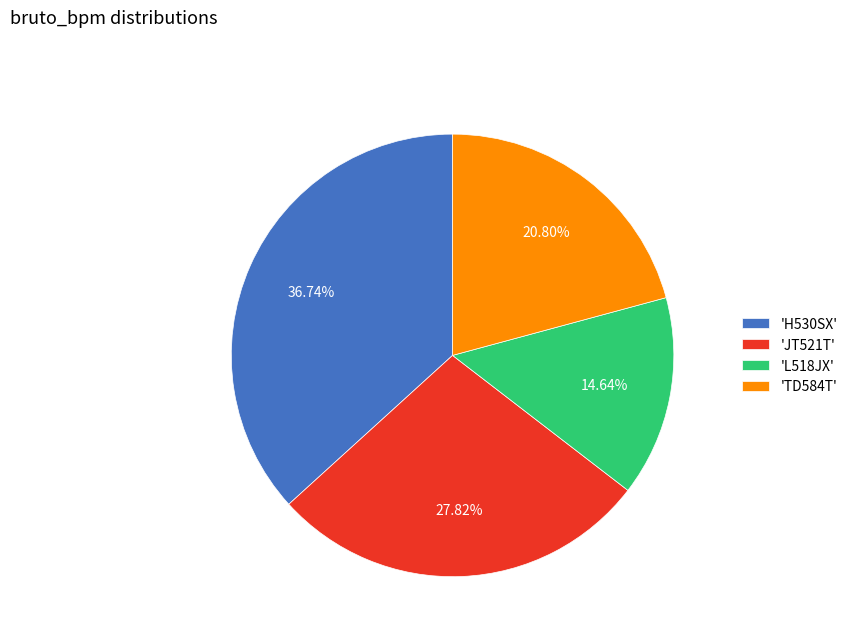

Does any single category account for the majority?

No